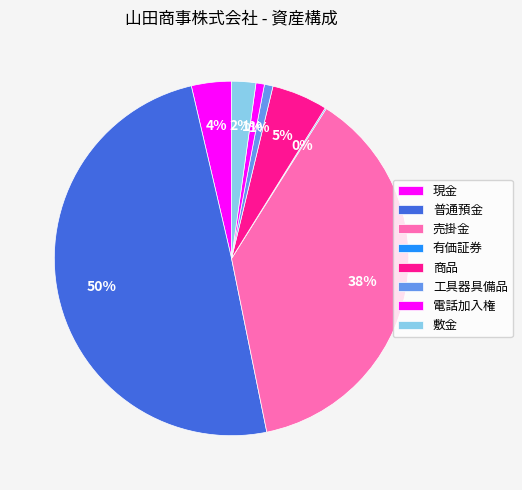

To the nearest percent, what percentage of the pie is 敷金?

2%